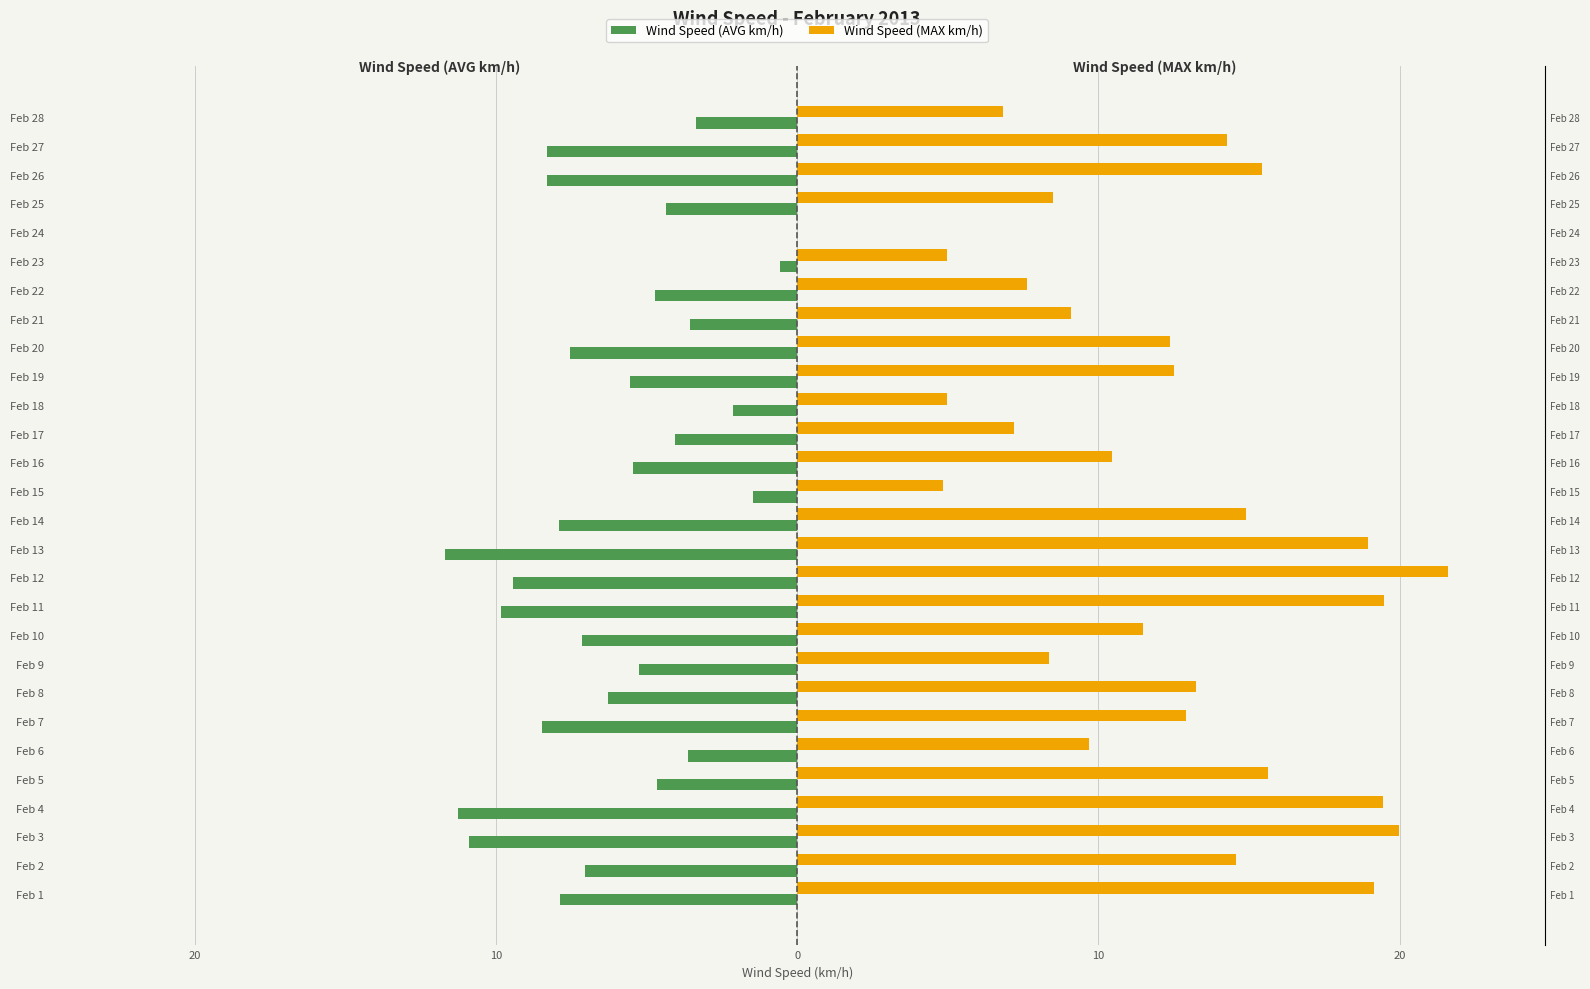

What are all the series names shown in the legend?

Wind Speed (AVG km/h), Wind Speed (MAX km/h)